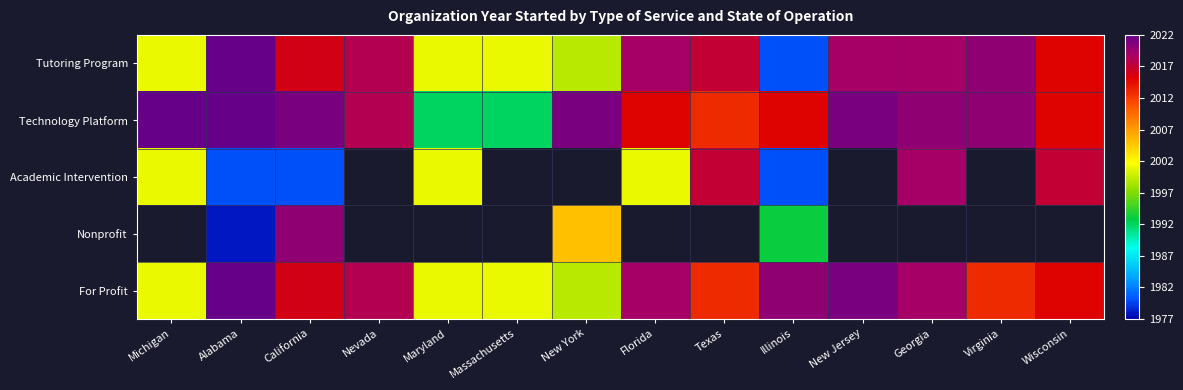

Is it true that For Profit equals 679.2 at New York?

False